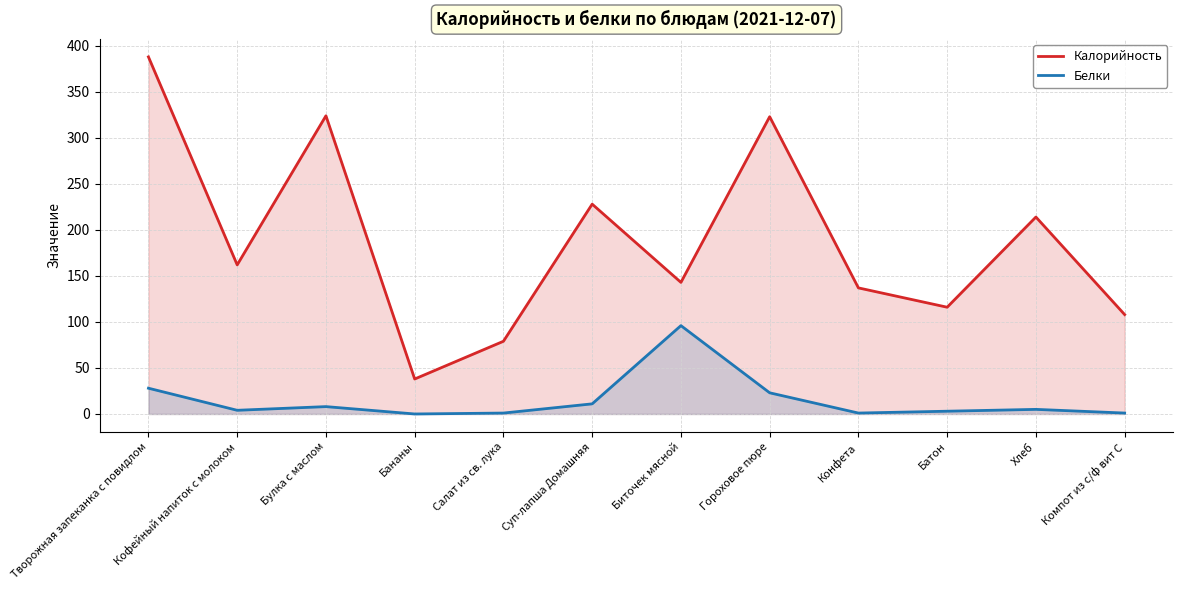

What are all the series names shown in the legend?

Калорийность, Белки